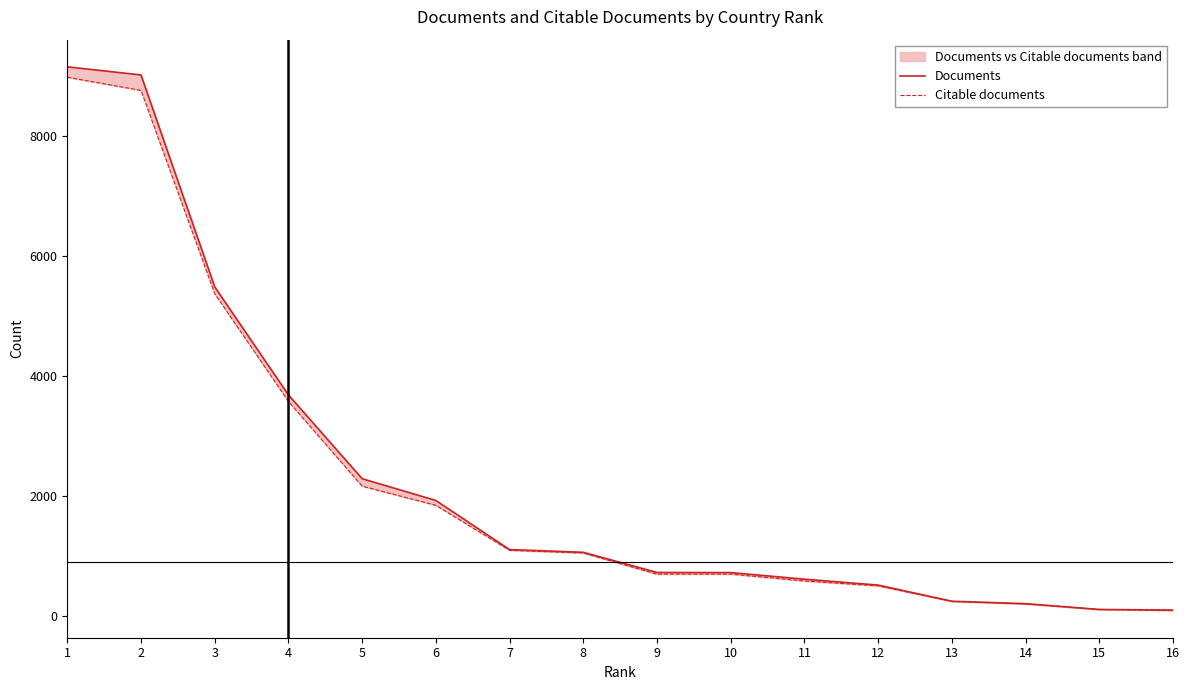

Which series changed the most between 1 and 16?

Documents